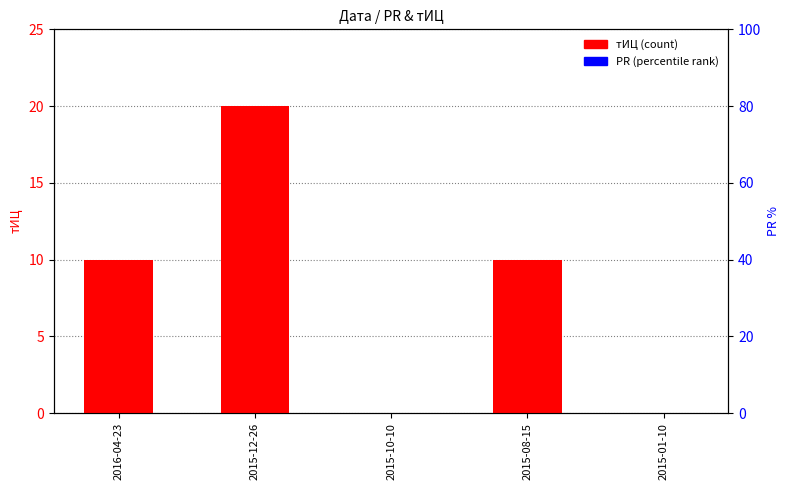

Does the chart contain stacked bars?

No